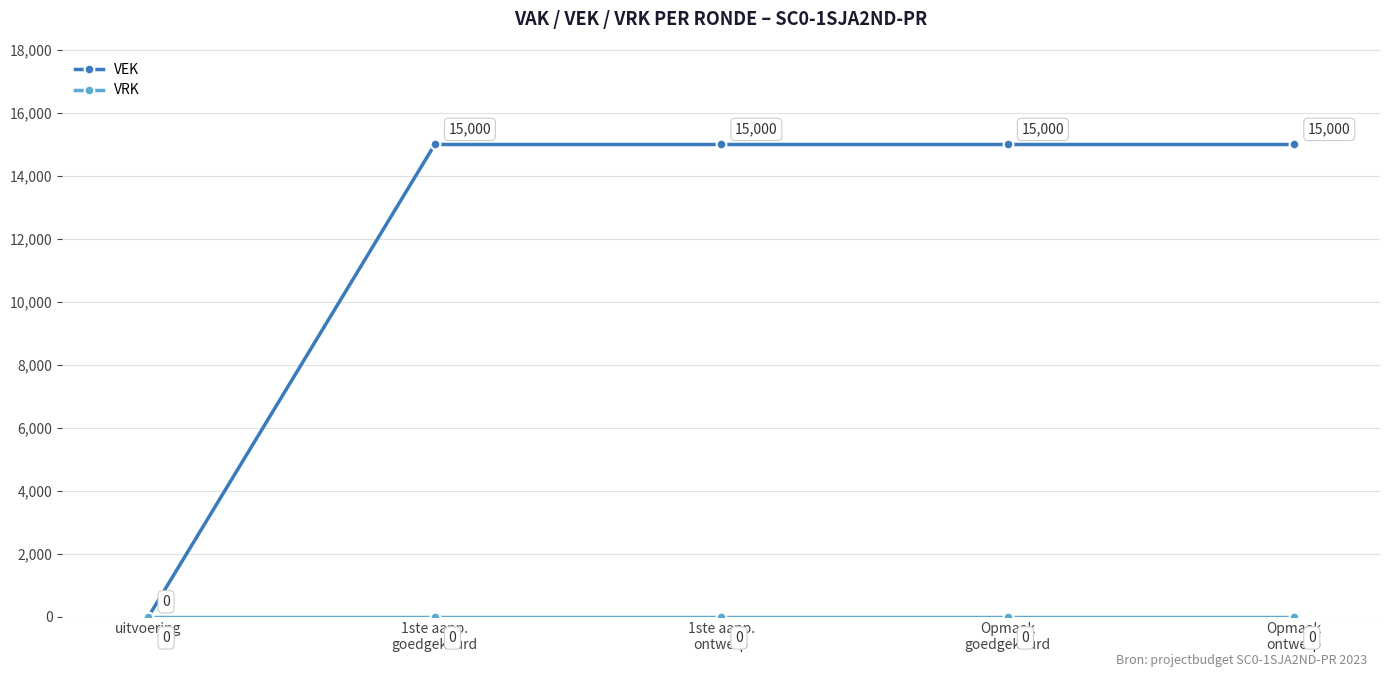

How many lines are shown in the chart?

2